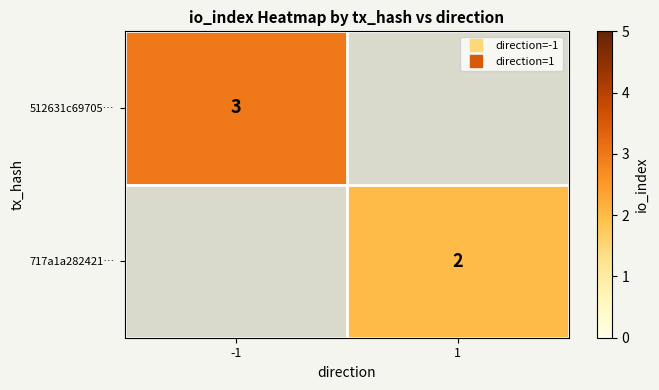

Rank the categories by 512631c69705… value from highest to lowest.

-1, 1